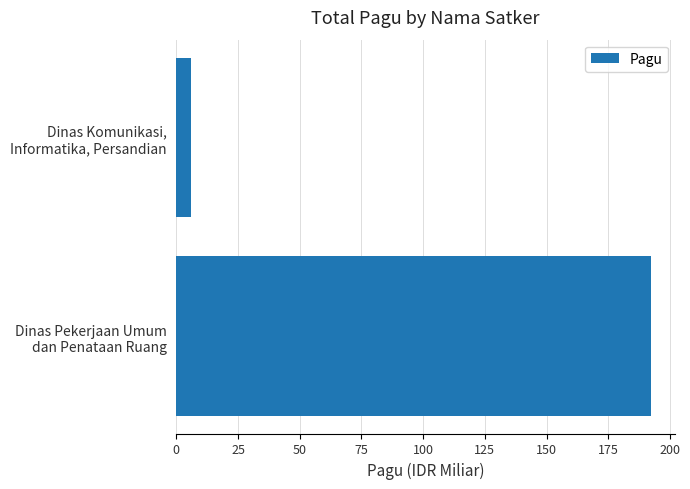

Rank the categories by value from highest to lowest.

Dinas Pekerjaan Umum
dan Penataan Ruang, Dinas Komunikasi,
Informatika, Persandian